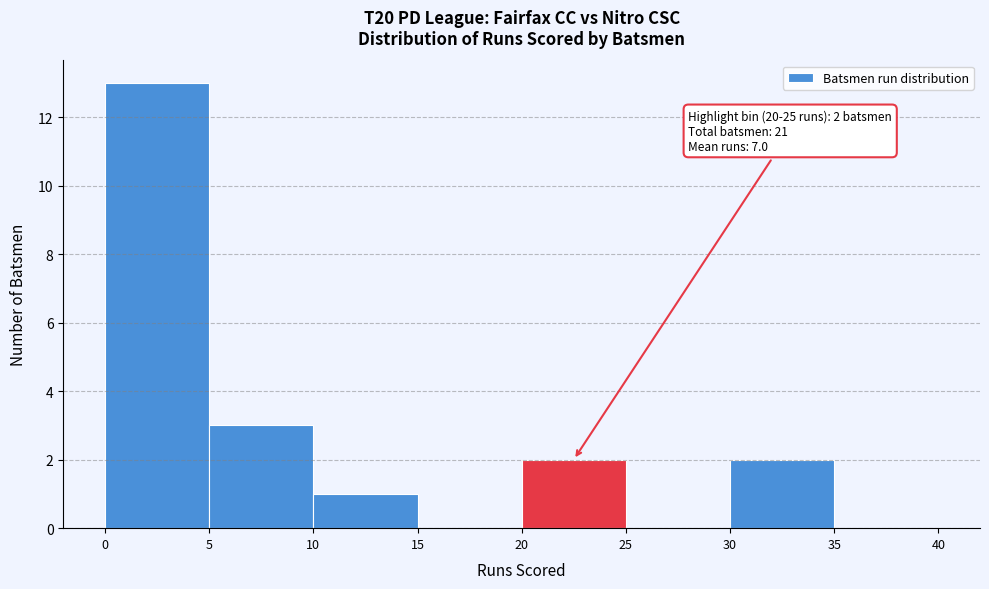

Which range on the x-axis has the tallest bar?

0 to 5